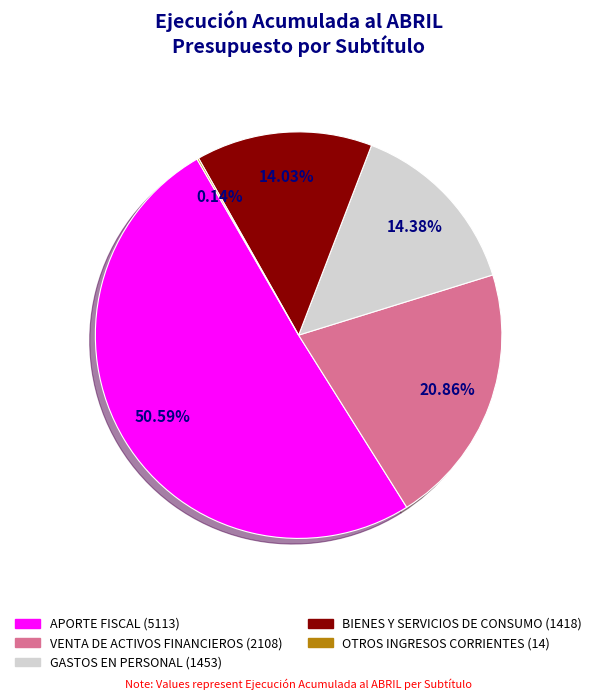

To the nearest percent, what percentage of the pie is VENTA DE ACTIVOS FINANCIEROS (2108)?

21%